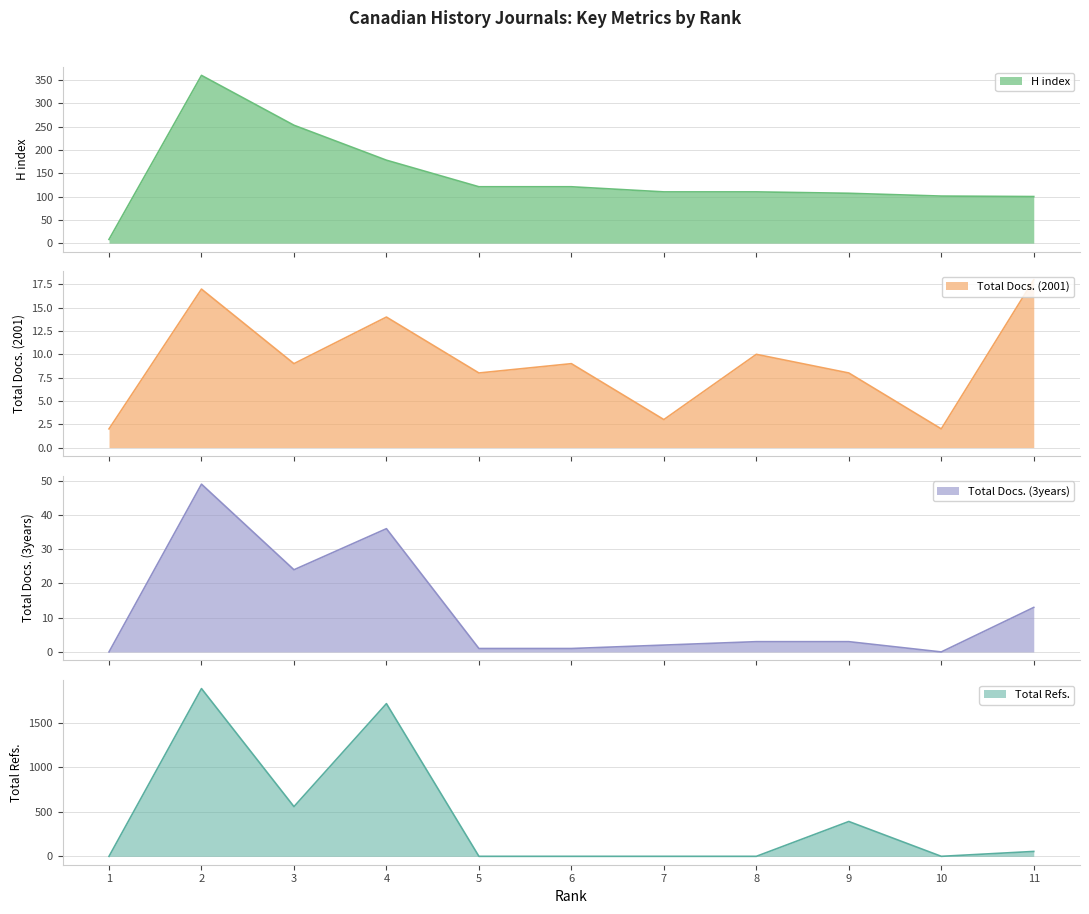

Between 6 and 9, which series saw the biggest shift?

Total Refs.